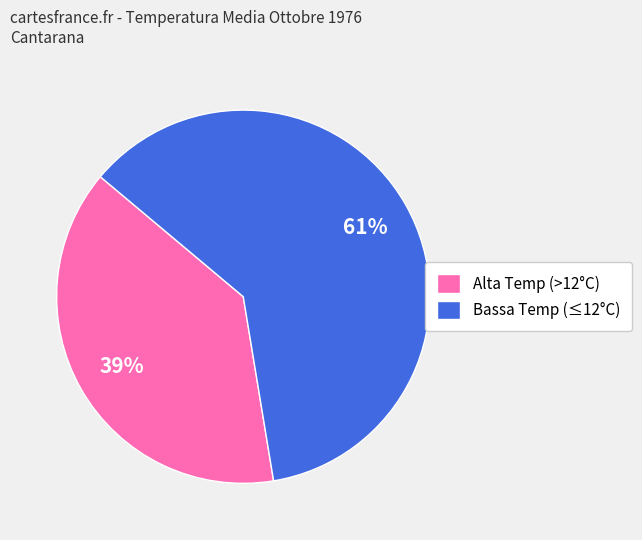

Is there a majority slice in this chart?

Yes